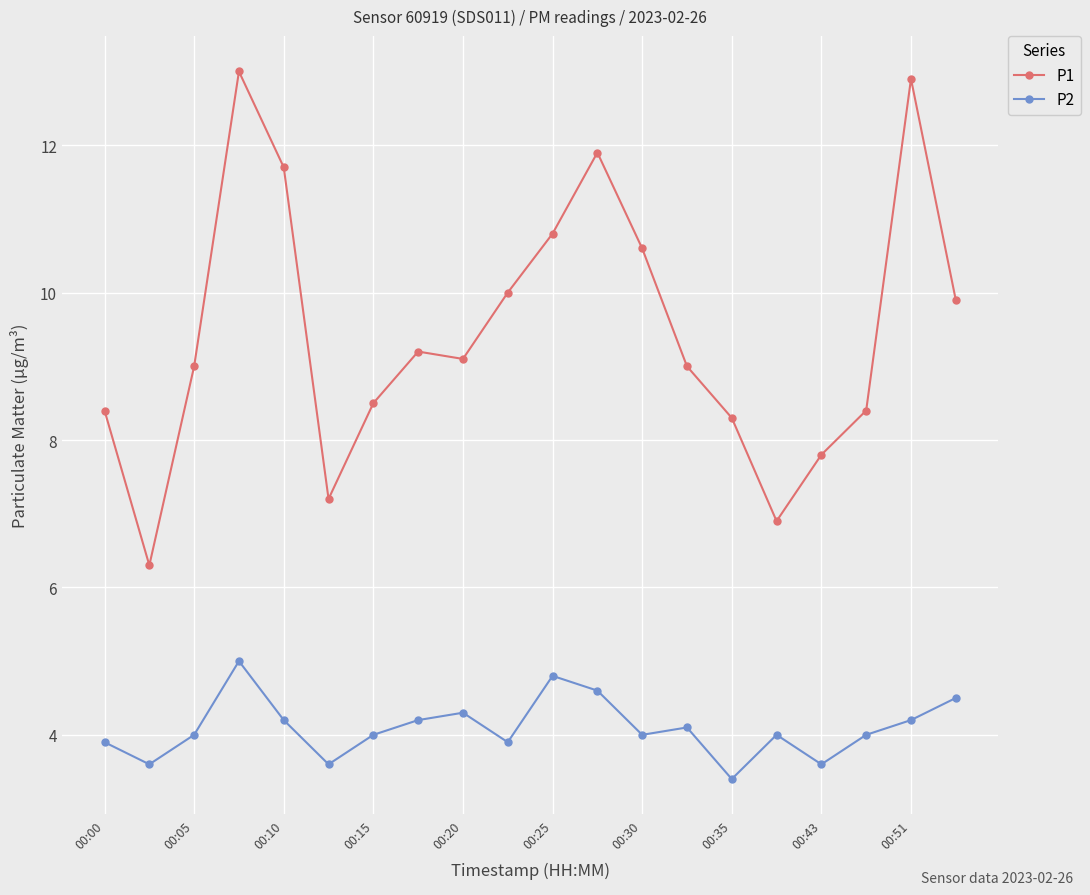

Rank the series by their maximum value, from lowest to highest.

P2, P1